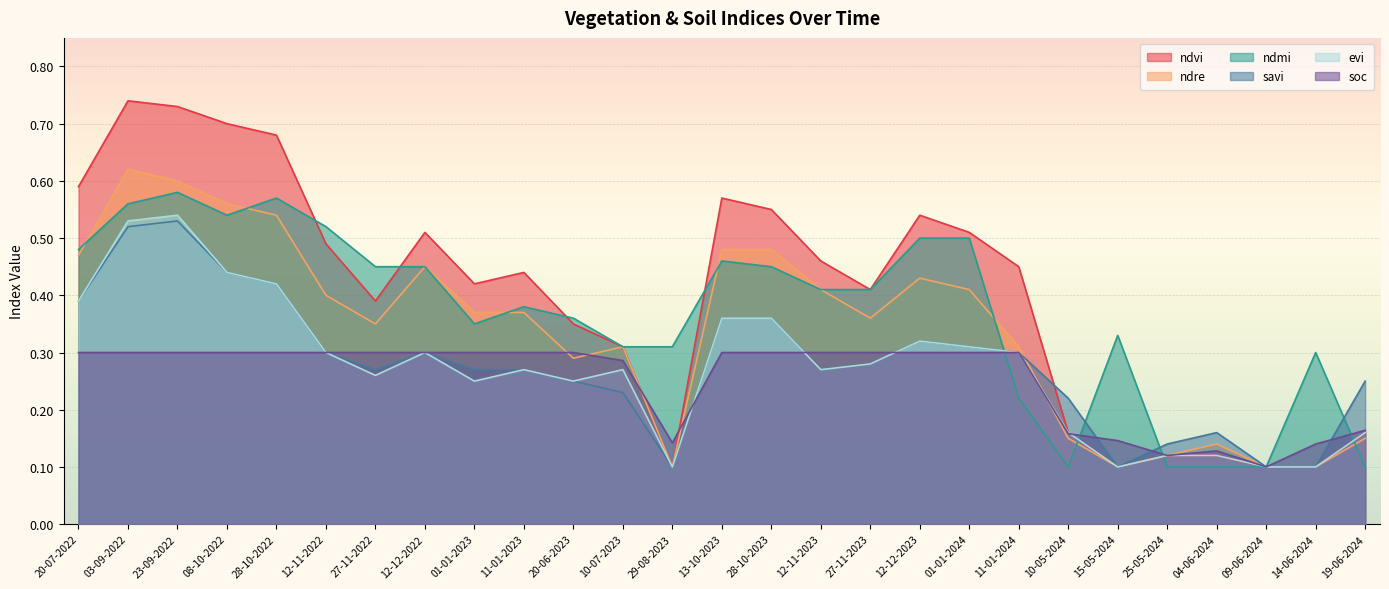

What are all the series names shown in the legend?

ndvi, ndre, ndmi, savi, evi, soc